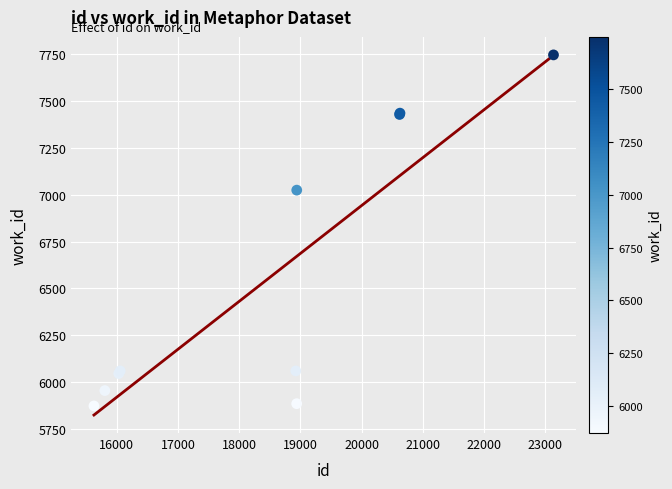

What Y value in the scatter plot is closest to 6810?

7025